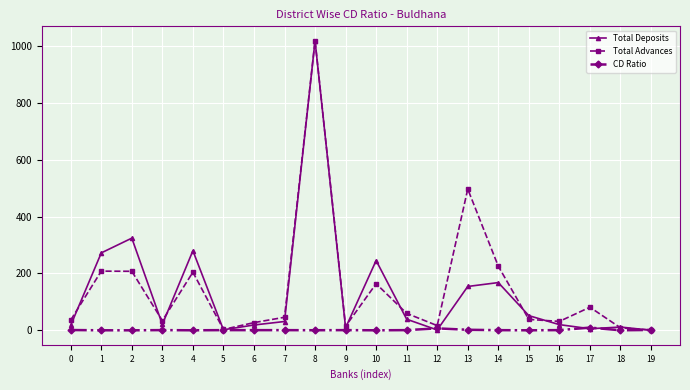

Rank the series at 14 from lowest to highest value.

CD Ratio, Total Deposits, Total Advances